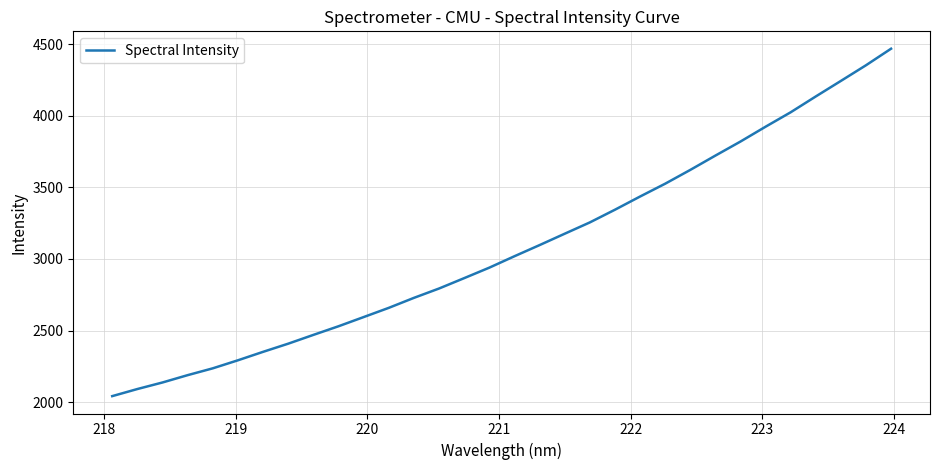

What is the difference between the maximum and minimum values?

2425.2